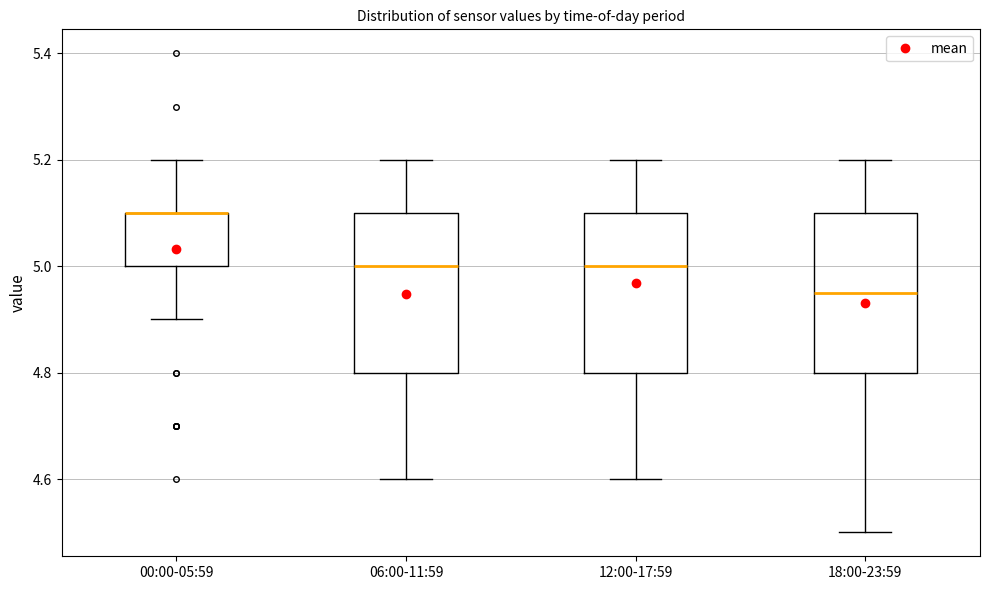

Where is the lower edge of the box for 18:00-23:59 on the y-axis? The values are not printed on the chart, so give them approximately, as read against the axis.

4.80